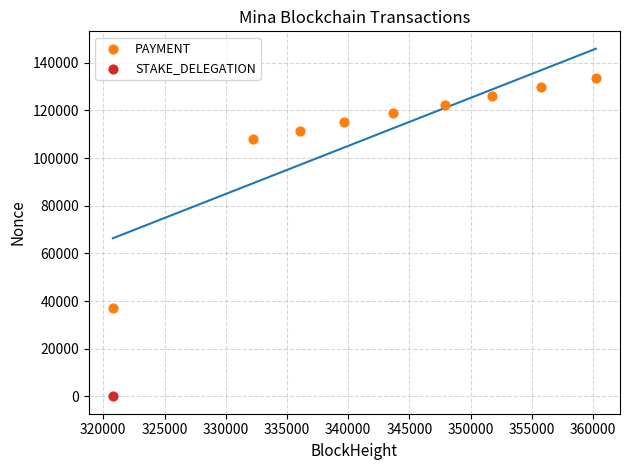

What are all the series names shown in the legend?

PAYMENT, STAKE_DELEGATION